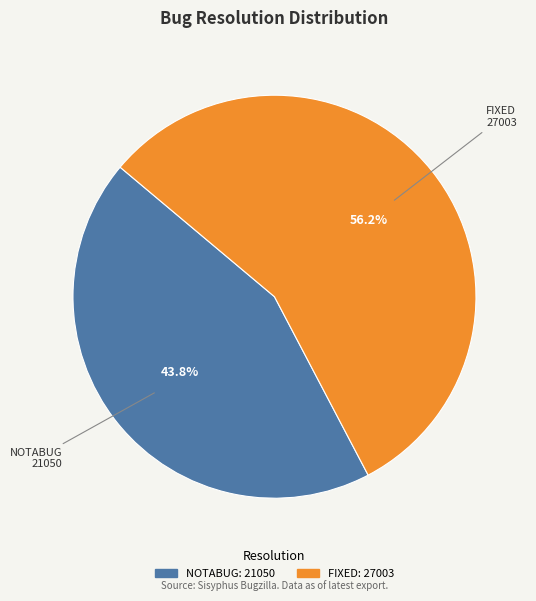

Combined, do FIXED and NOTABUG account for over 50%?

Yes